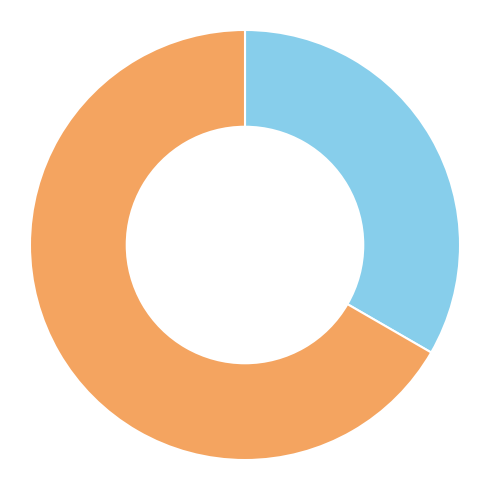

Is there a majority slice in this chart?

Yes